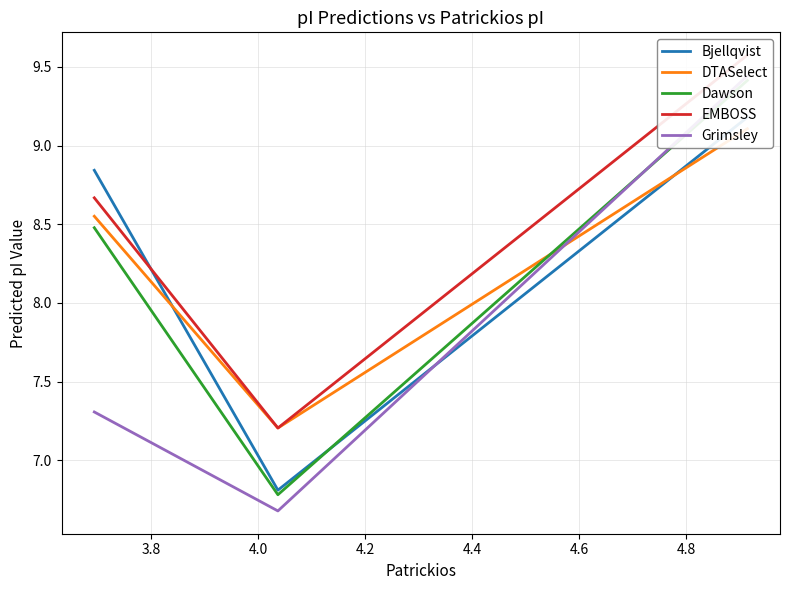

Does the chart have visible grid lines?

Yes